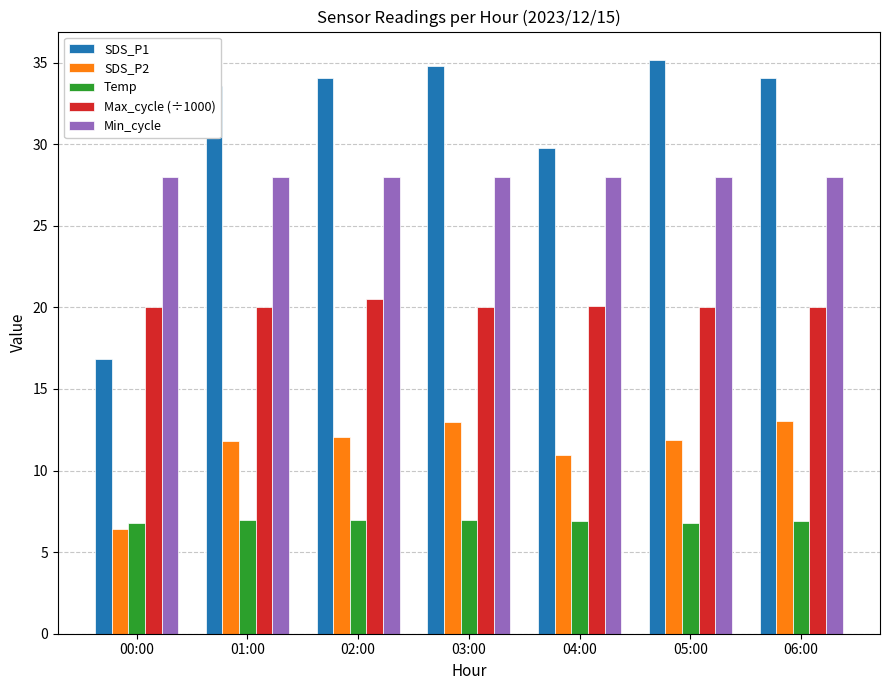

The value of SDS_P2 at 03:00 is 23.1. True or false?

False